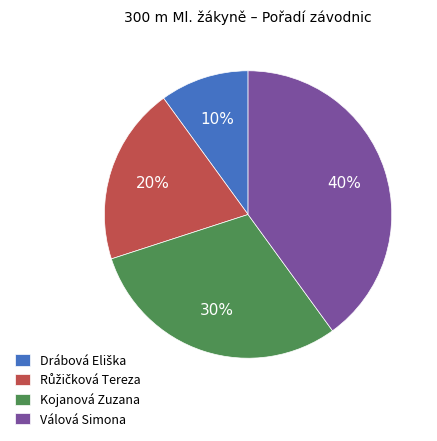

Is the sum of Válová Simona and Kojanová Zuzana greater than half?

Yes